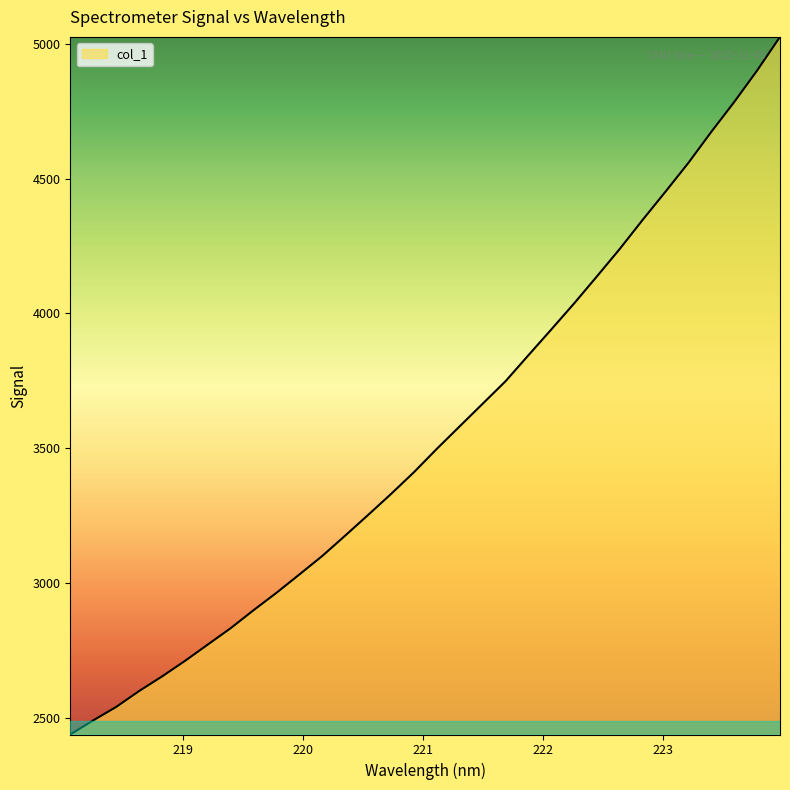

What is the maximum value shown in the chart?

5025.3